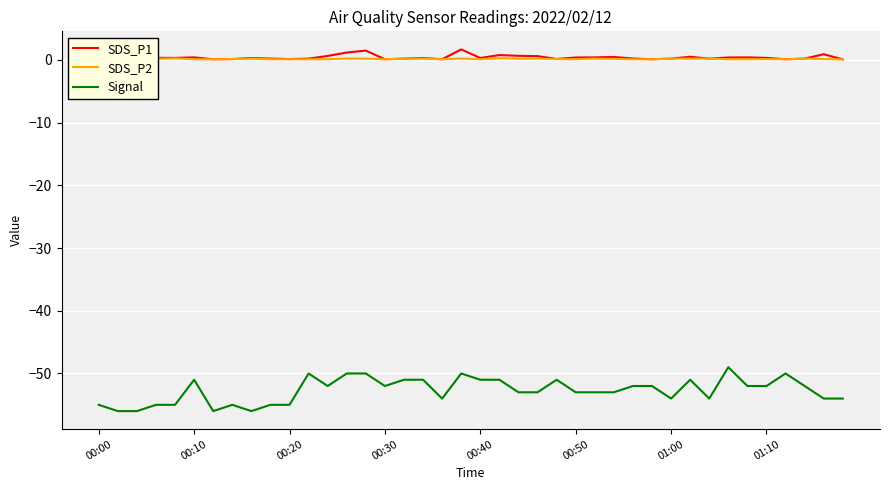

True or false: SDS_P1 and Signal cross at least once.

False